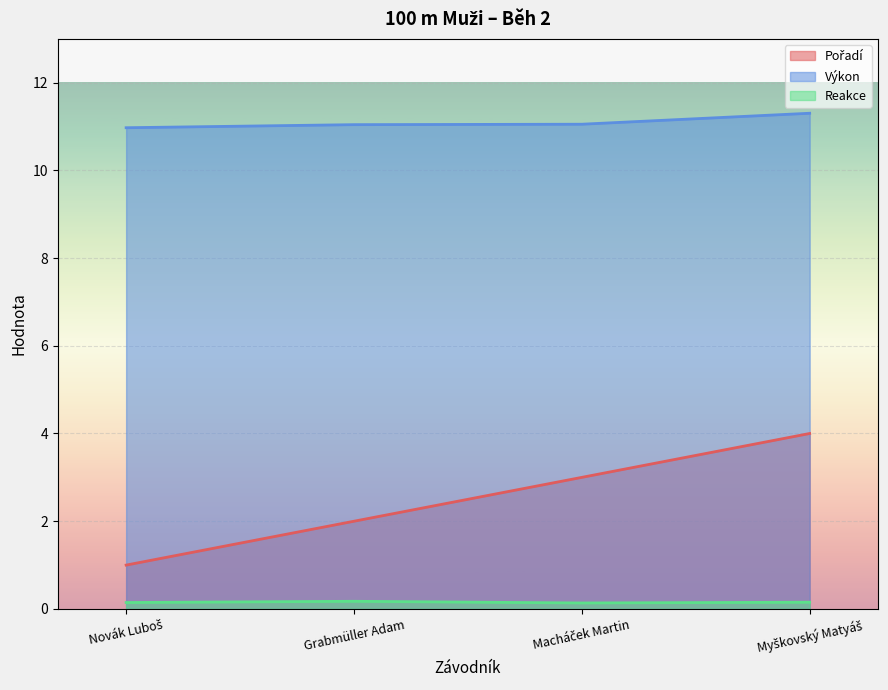

At which label does Výkon reach its peak?

Myškovský Matyáš